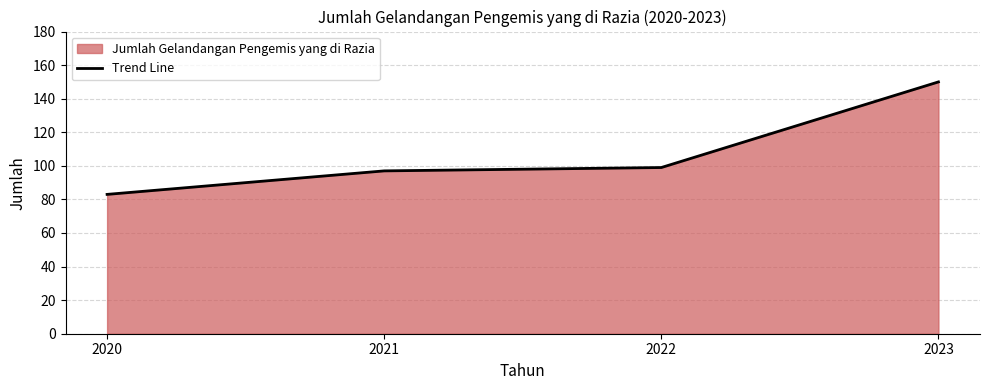

How many data points does each series have?

4